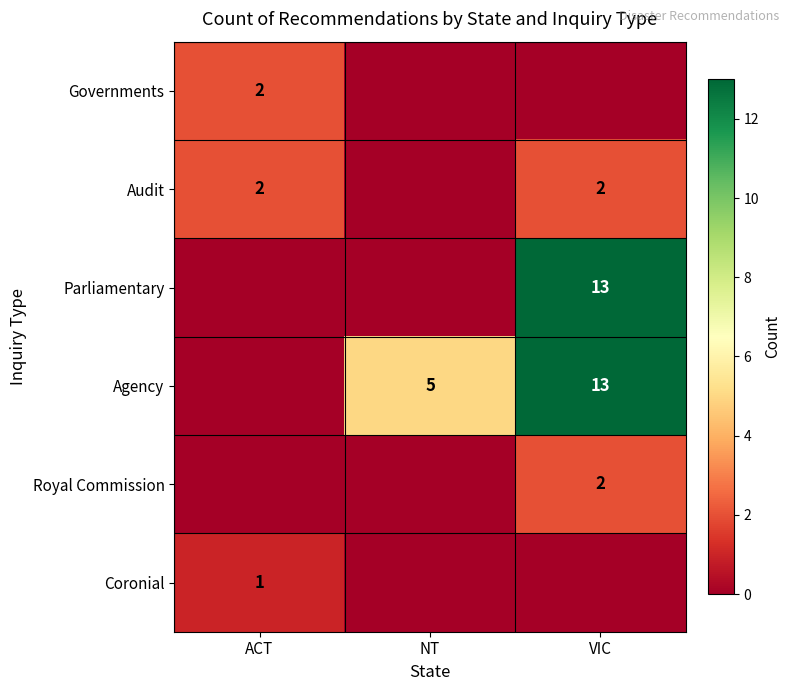

At how many categories does at least one series exceed 8?

1